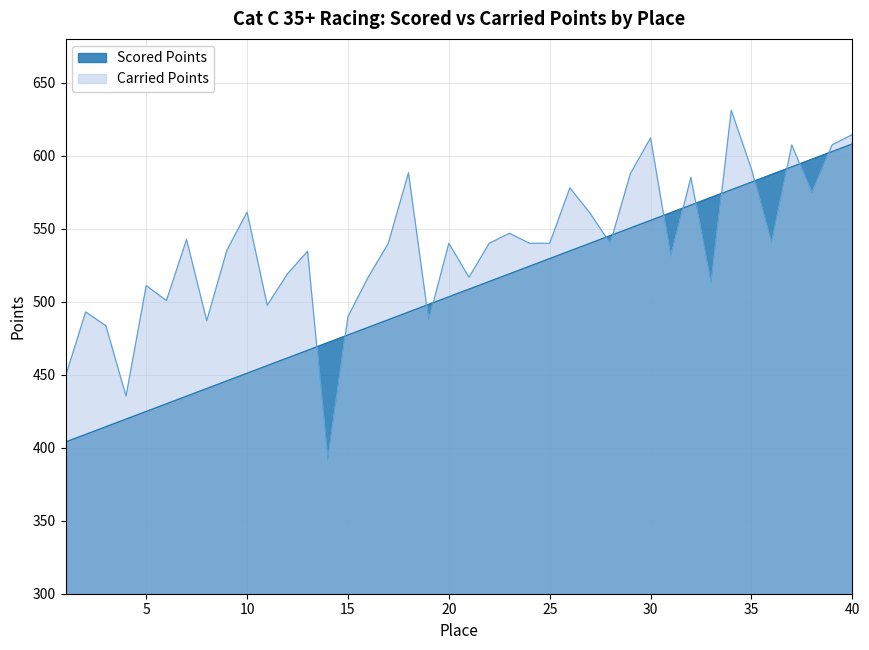

True or false: Carried Points has a value of 516.7 at 16.

True